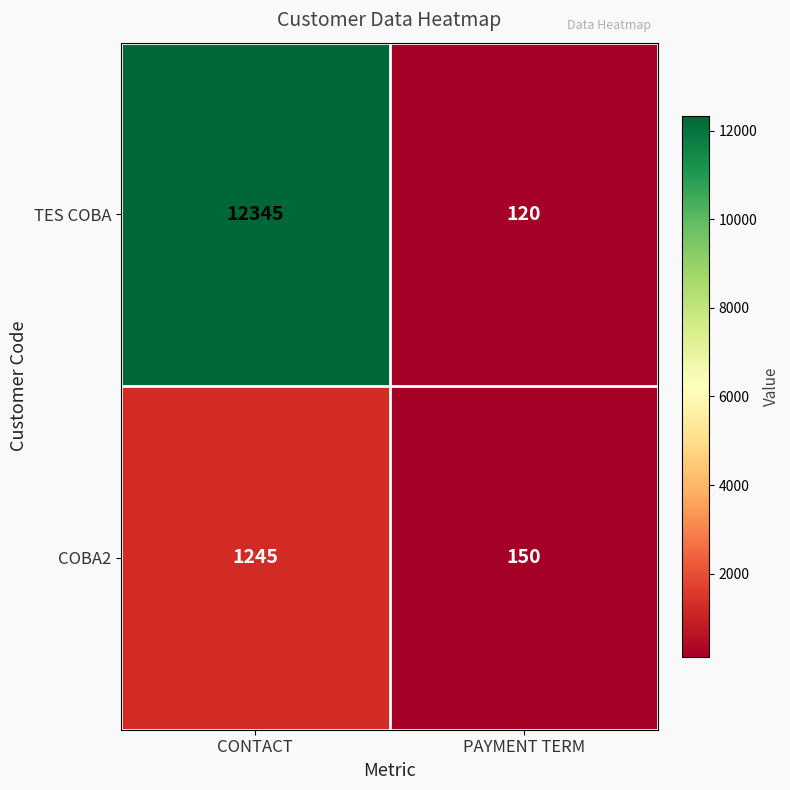

Reading left to right, what are all the values shown in this chart?

TES COBA: 12345	120
COBA2: 1245	150